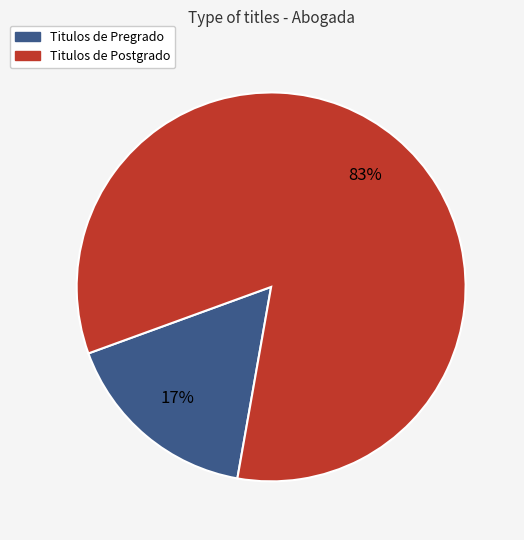

Combined, do Titulos de Postgrado and Titulos de Pregrado account for over 50%?

Yes